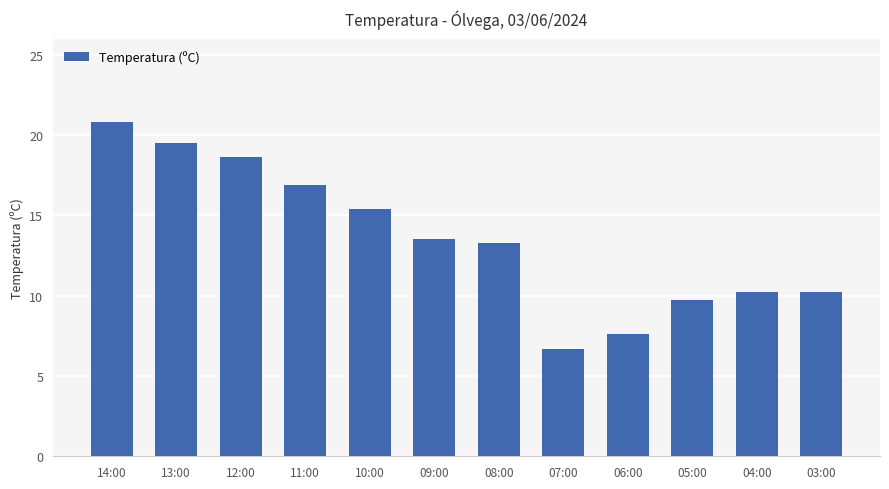

Which label corresponds to the smallest value in the chart?

07:00